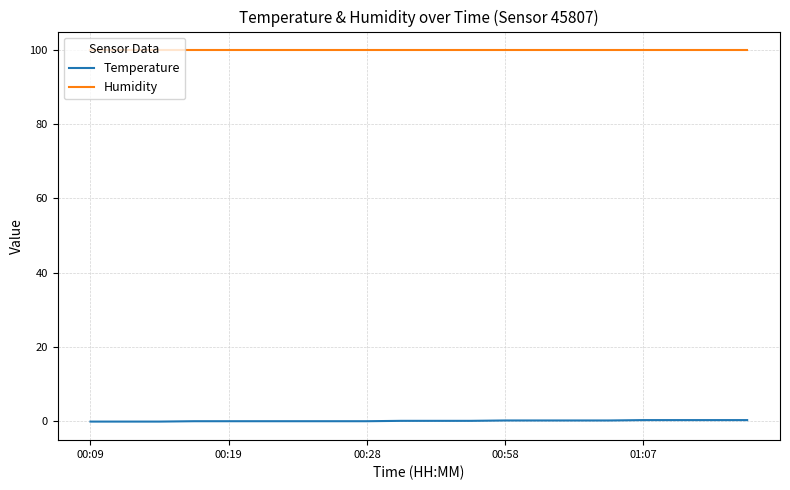

List the series in order of their peak value, highest first.

Humidity, Temperature